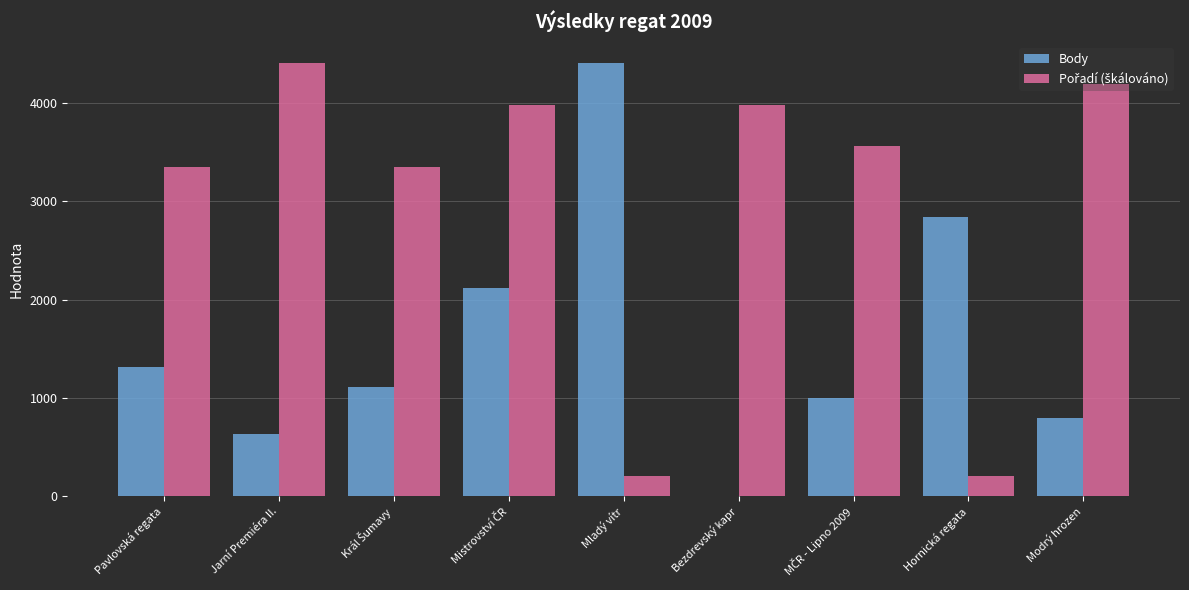

What value does the Body series have at Pavlovská regata?

1313.0